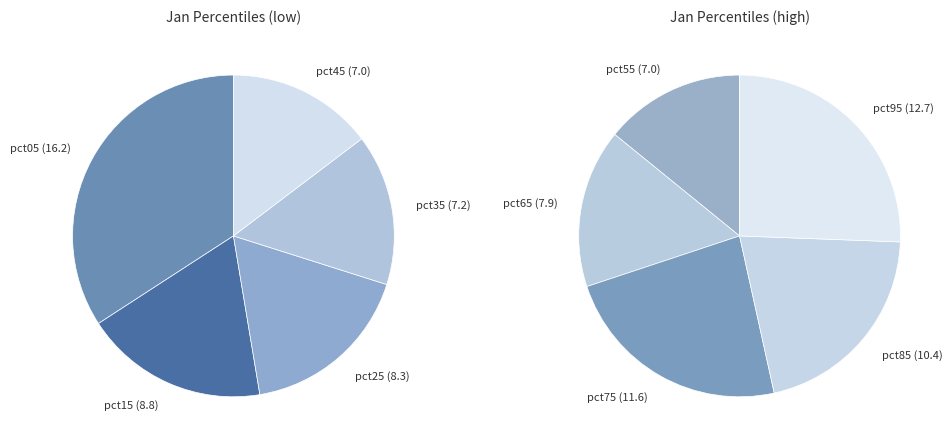

To the nearest percent, what is the average slice percentage?

10%